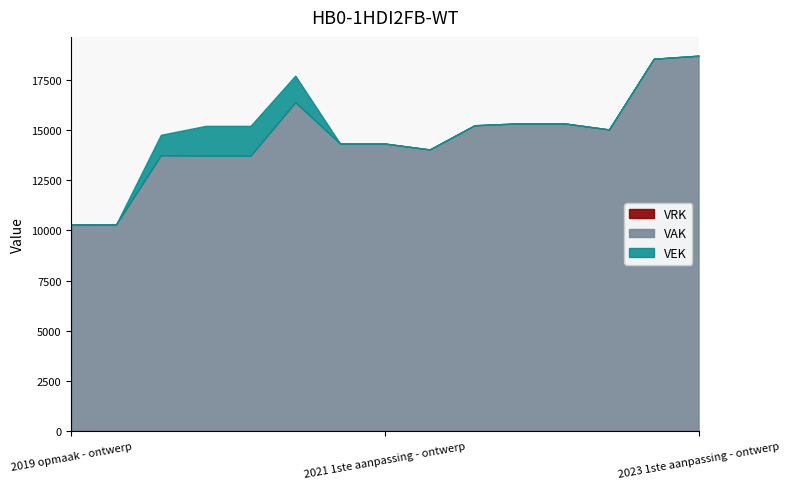

What is the spread (max minus min) of values at 2020 1ste aanpassing - ontwerp?

15213